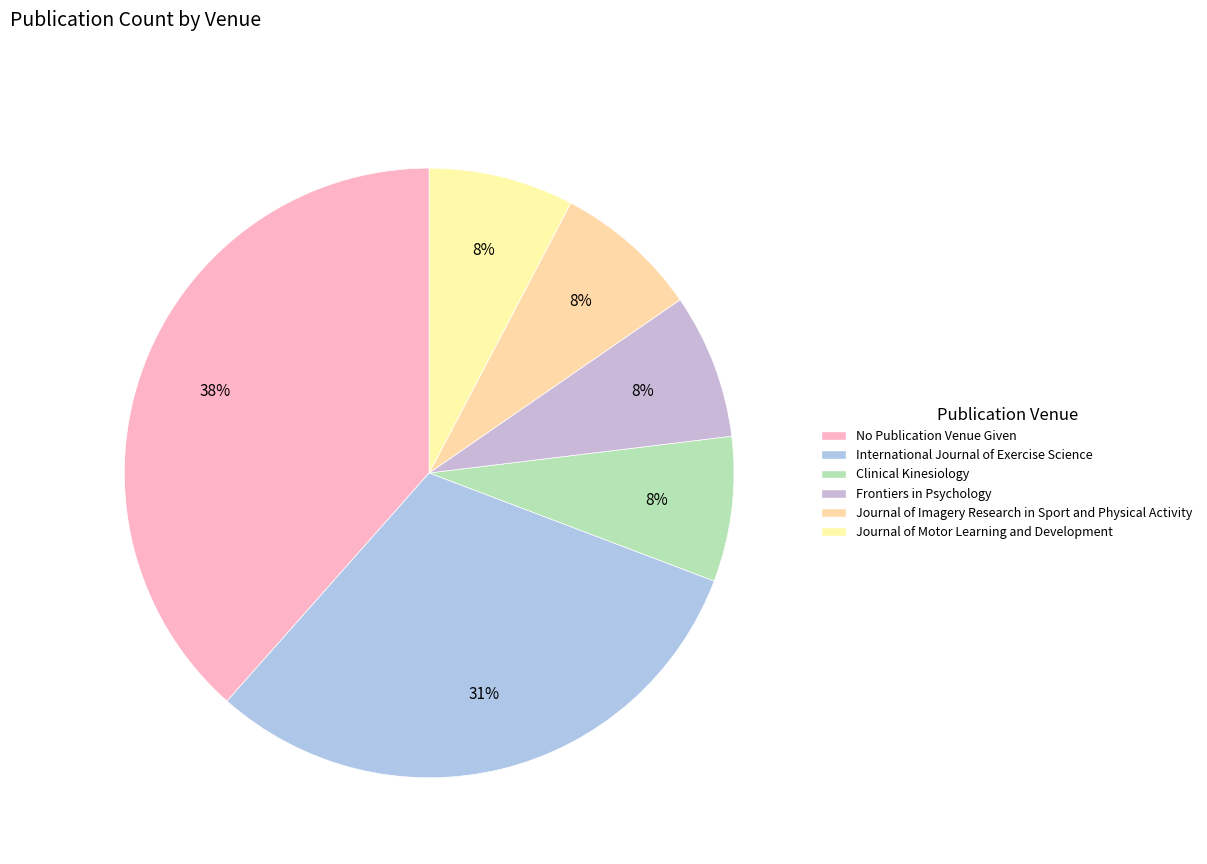

What percentage is the Clinical Kinesiology slice, to the nearest percent?

8%